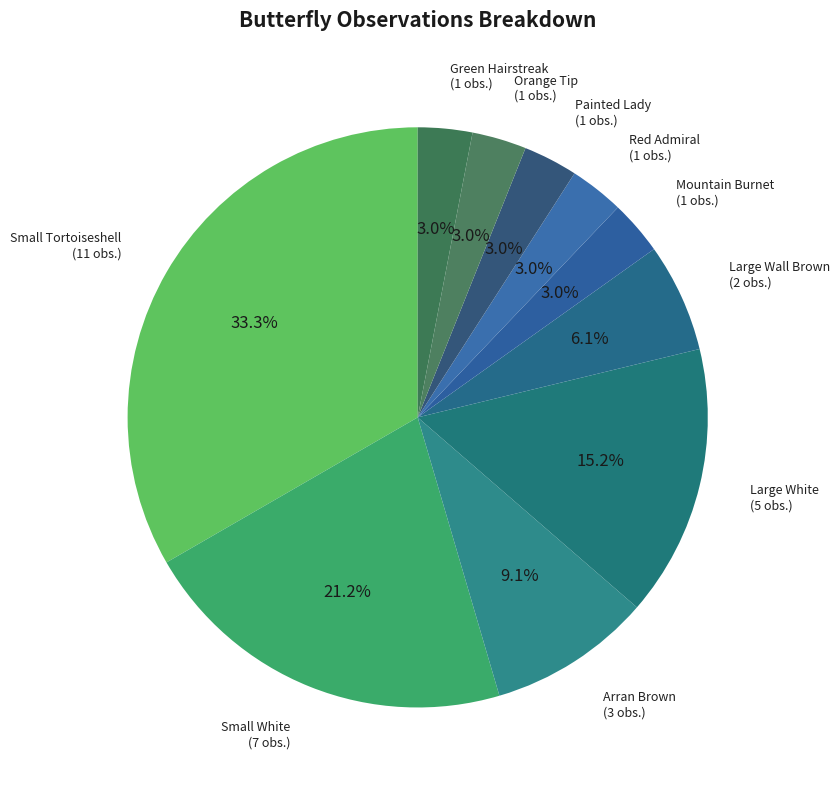

How many segments does this pie chart have?

10